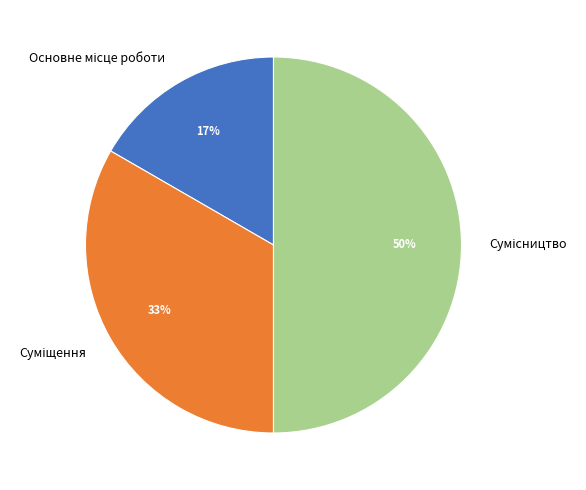

How many segments does this pie chart have?

3